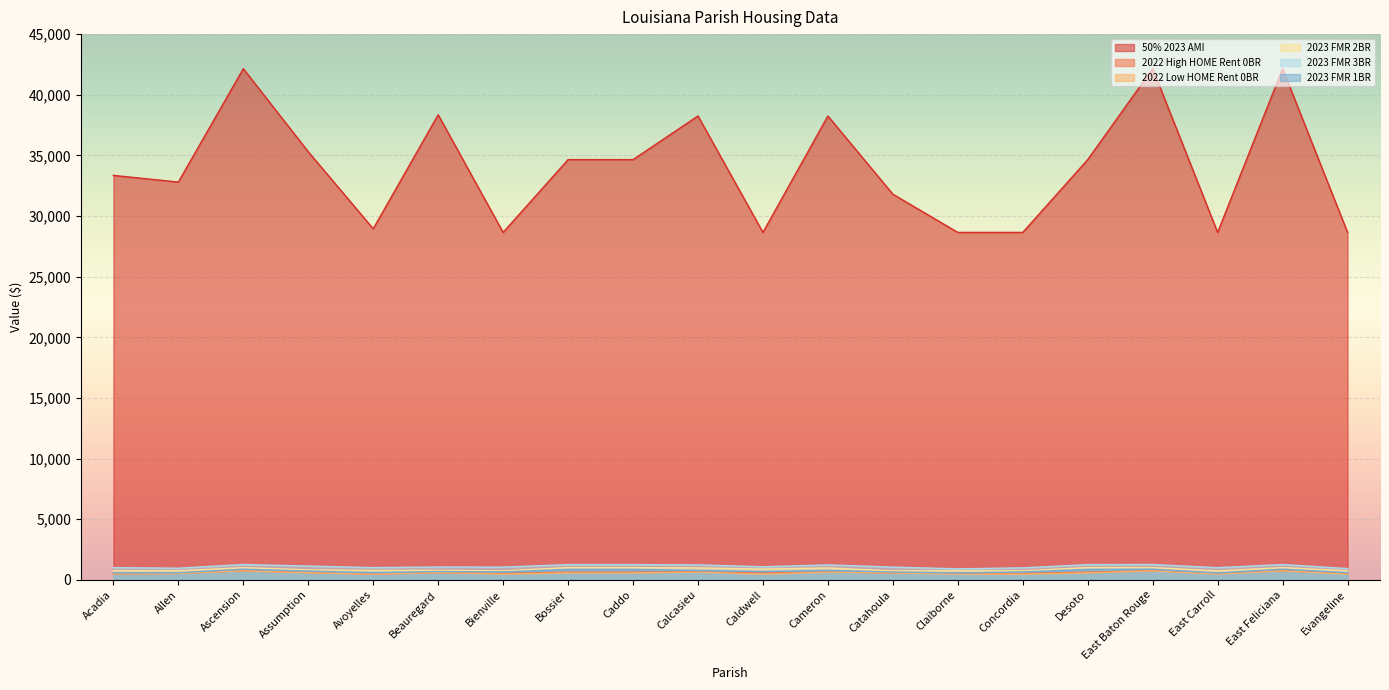

Reading left to right, extract all data points from this chart.

50% 2023 AMI: 33350	32800	42150	35300	28950	38350	28650	34650	34650	38250	28650	38250	31800	28650	28650	34650	42150	28650	42150	28650
2022 High HOME Rent 0BR: 492	529	744	601	471	600	529	632	632	660	599	660	572	546	529	632	744	529	744	529
2022 Low HOME Rent 0BR: 492	529	744	583	471	600	473	573	573	633	473	633	572	473	473	573	744	473	744	473
2023 FMR 2BR: 763	740	1005	823	773	782	740	1009	1009	983	888	983	740	747	740	1009	1005	740	1005	740
2023 FMR 3BR: 1007	962	1266	1141	1011	1060	1052	1258	1258	1235	1081	1235	1052	909	990	1258	1266	1006	1266	933
2023 FMR 1BR: 580	587	876	729	587	689	655	857	857	767	675	767	650	567	655	857	876	562	876	592